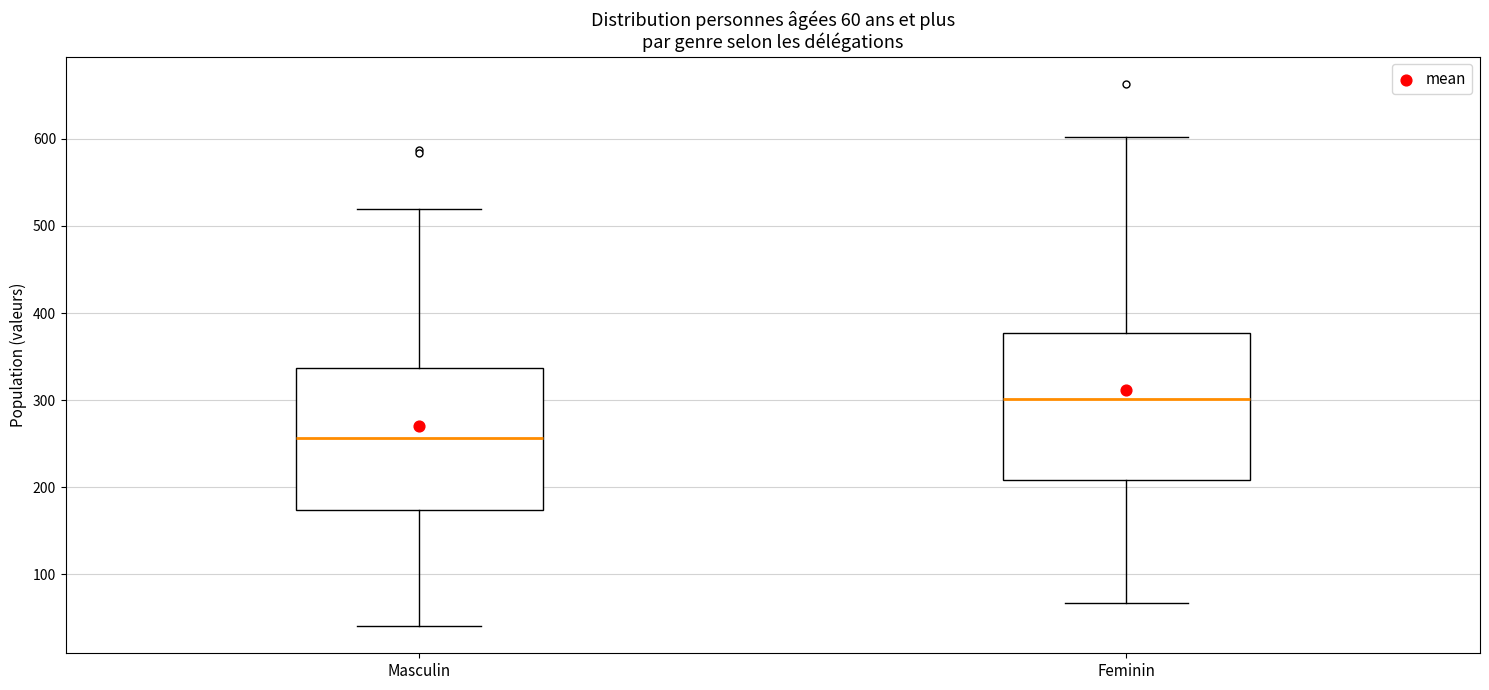

Which box has the lowest median line?

Masculin